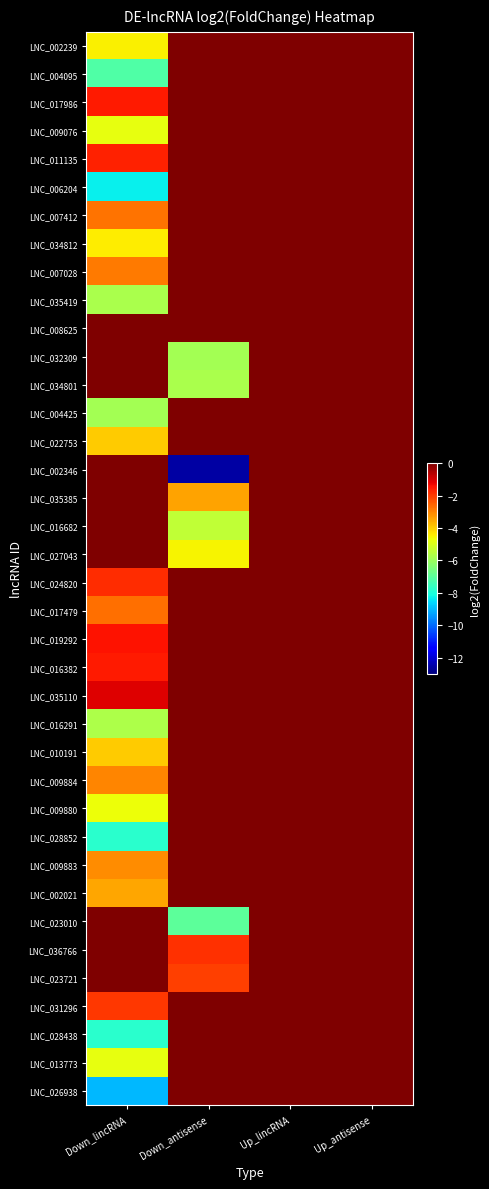

What is the smallest value displayed?

-12.6